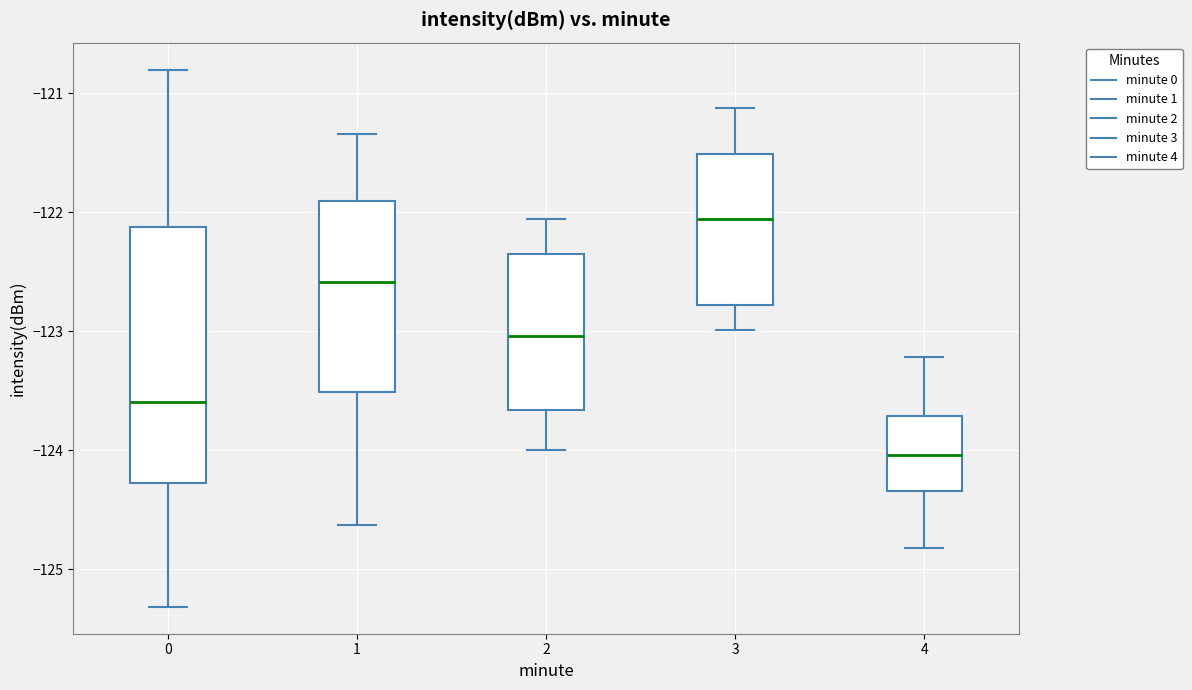

Which box's median line is the highest?

3